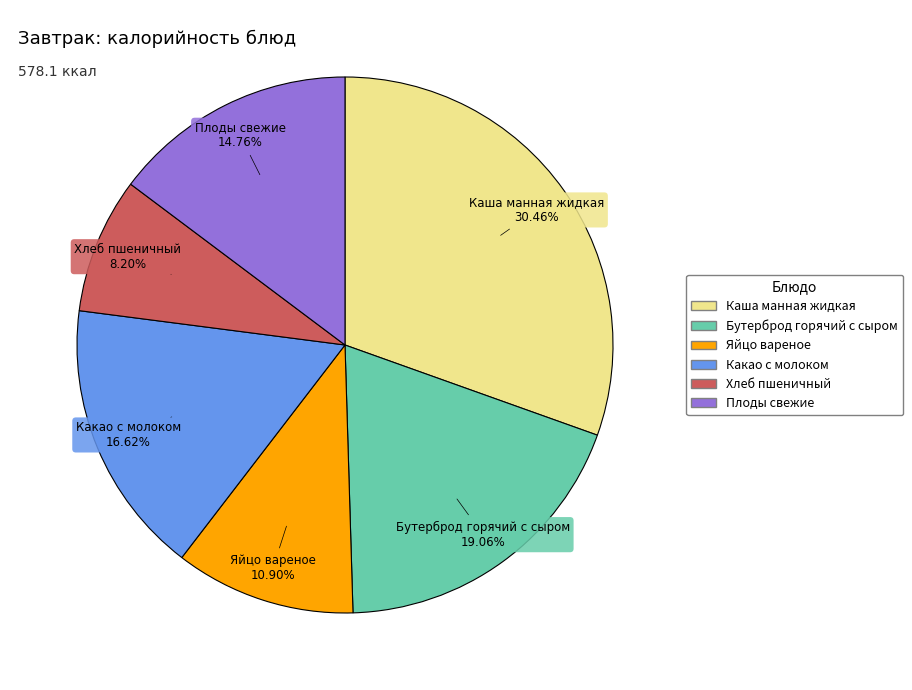

True or false: Яйцо вареное accounts for 24% of the total.

False